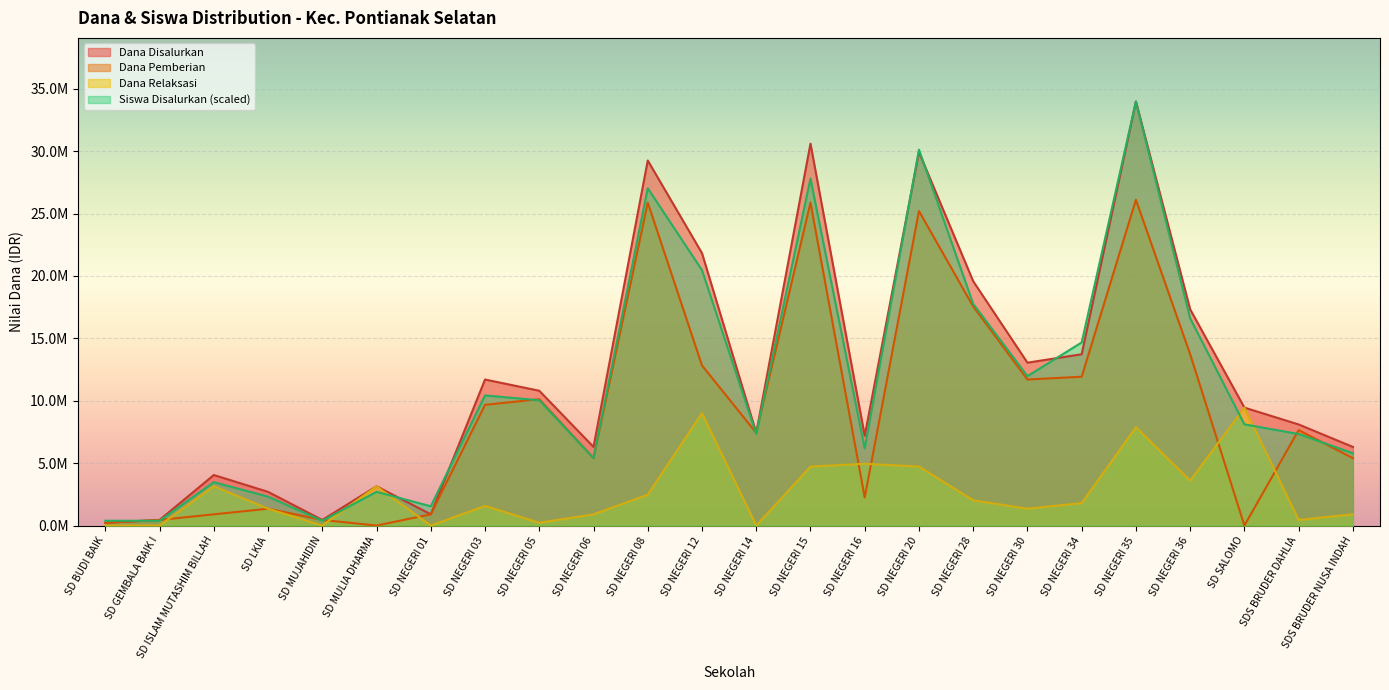

Which series has the largest total across all categories?

Dana Disalurkan